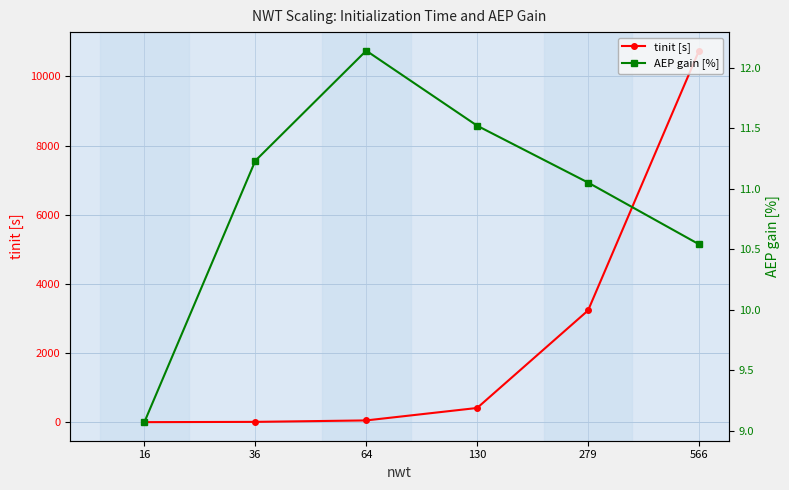

Is the value of AEP gain [%] at 279 greater than the value of tinit [s] at 130?

No